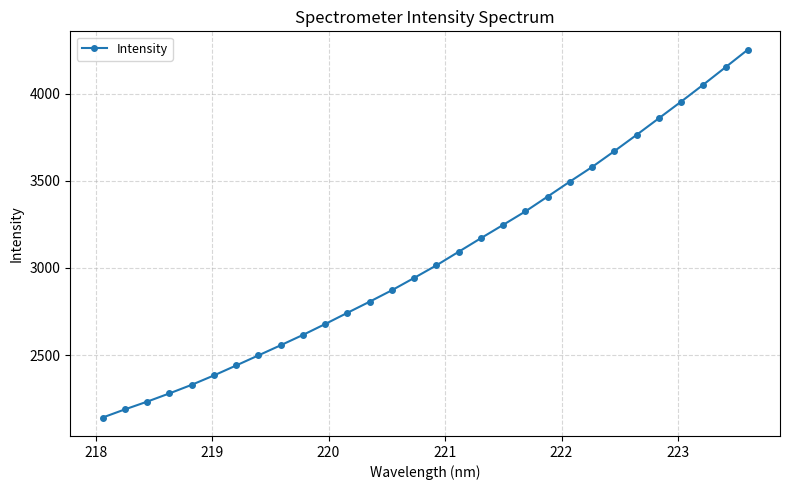

True or false: the data has more than 1 interior local peaks.

False